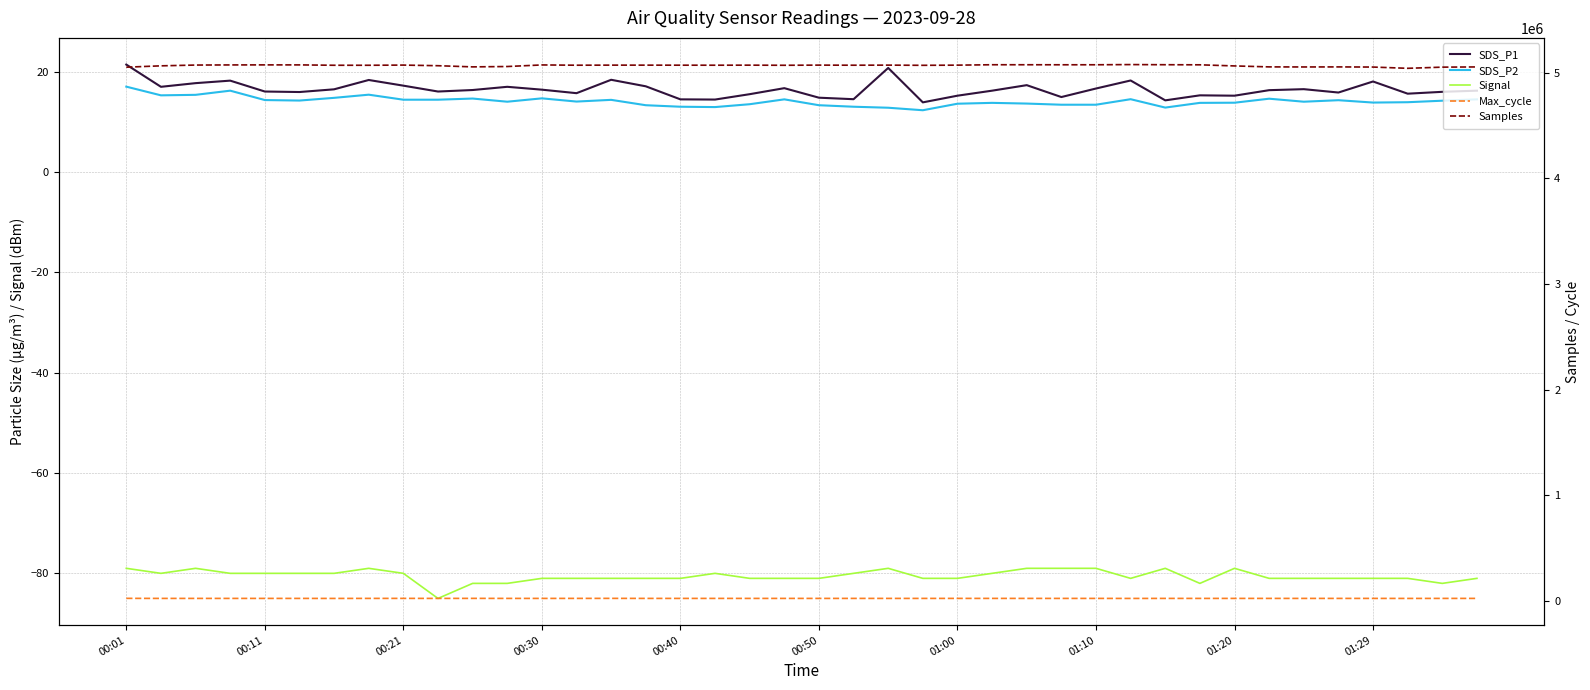

Does the chart have visible grid lines?

Yes